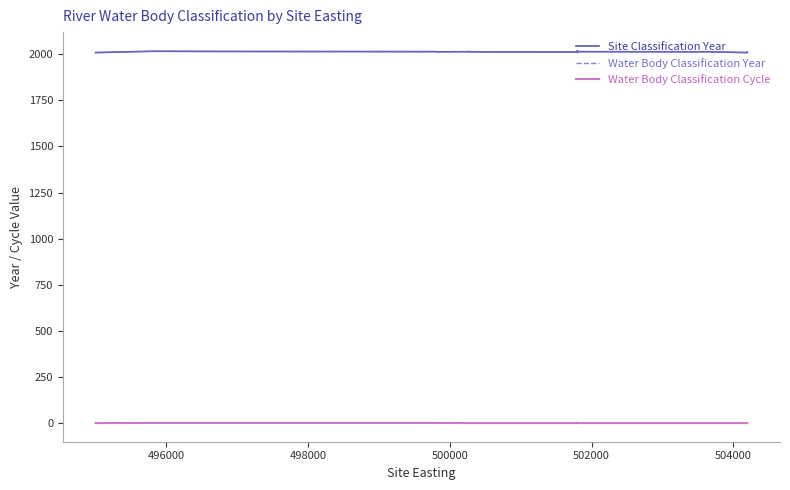

How many Water Body Classification Cycle values are between 1 and 2?

19